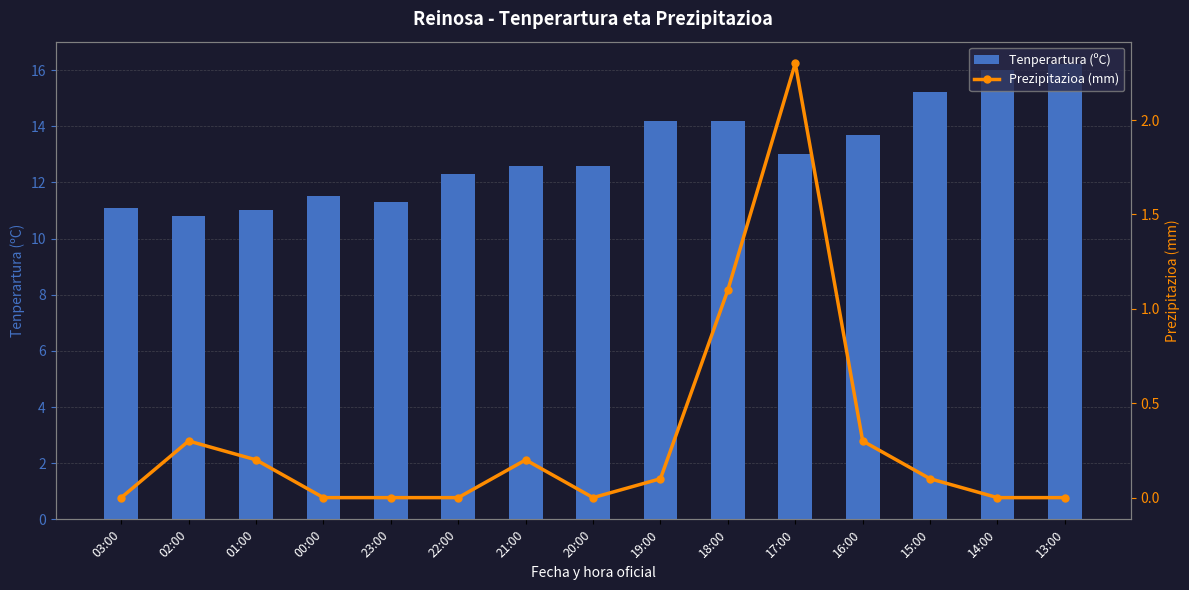

What is the label of the 13th bar from the right?

01:00